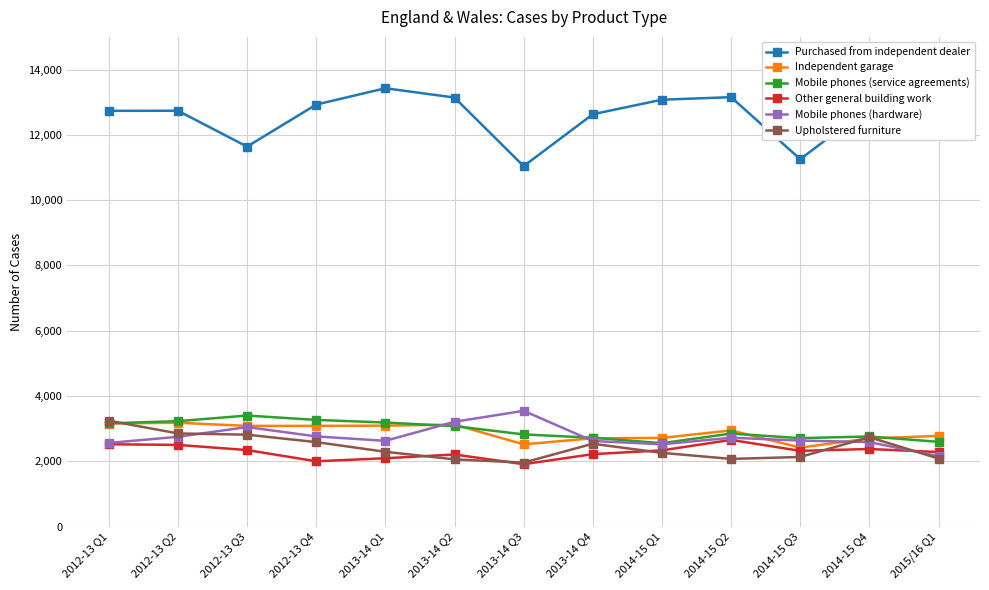

What is the average value of the Purchased from independent dealer series?

12571